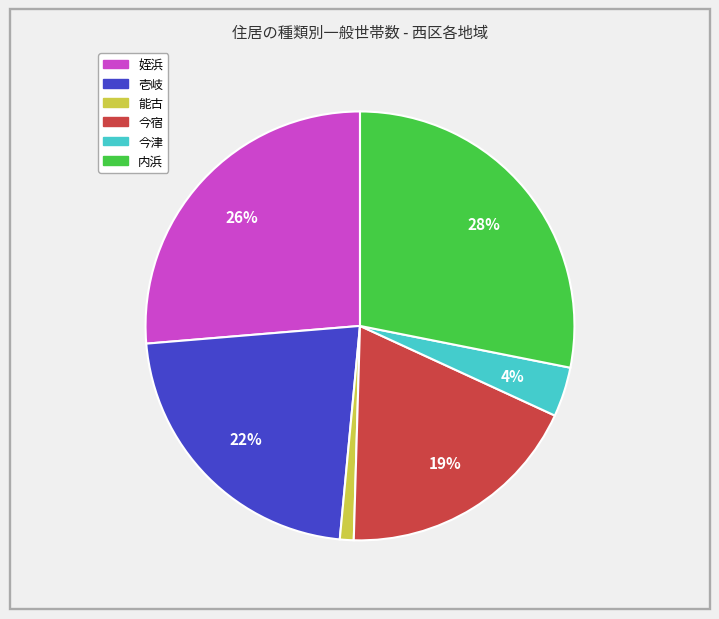

Count the number of slices in the pie.

6